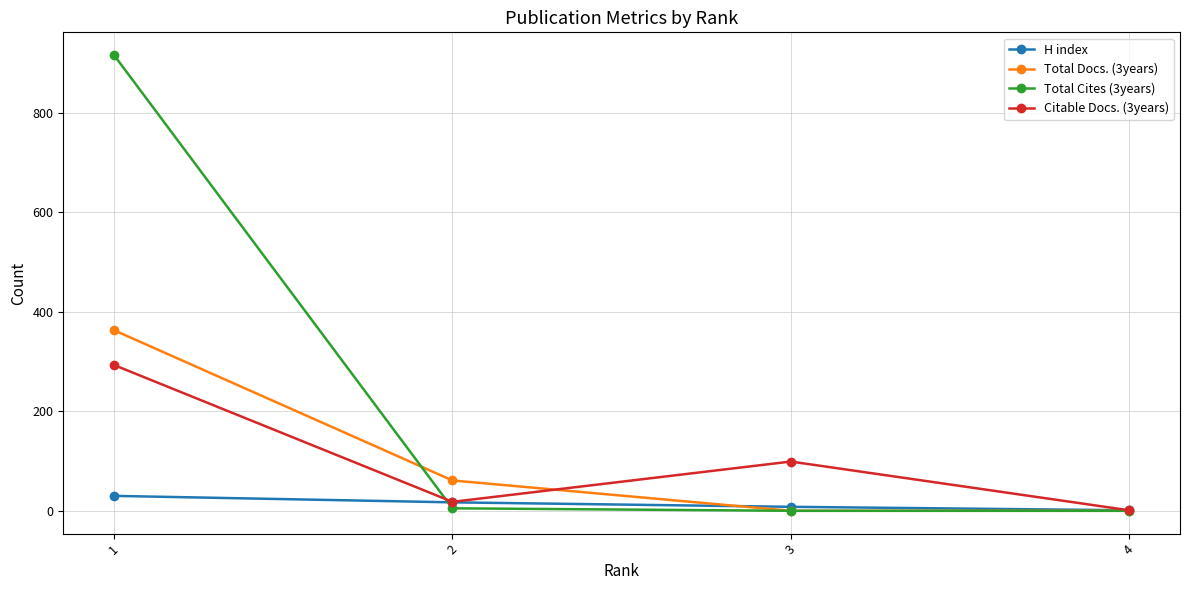

True or false: Citable Docs. (3years) has more than 1 points higher than both neighbors.

False